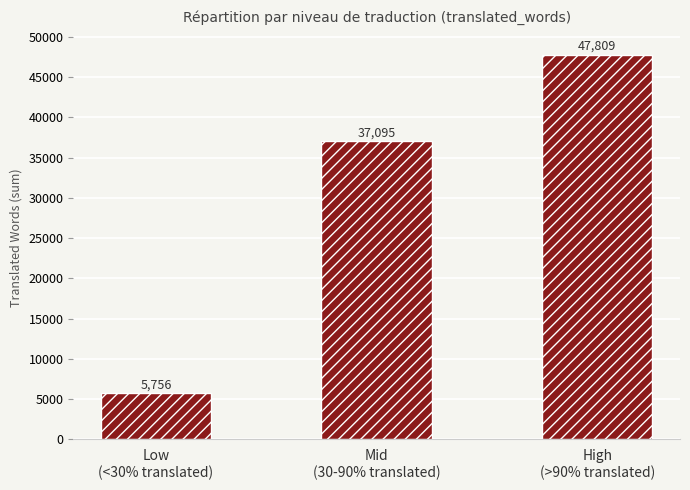

True or false: the data shows 5756 at Low
(<30% translated).

True